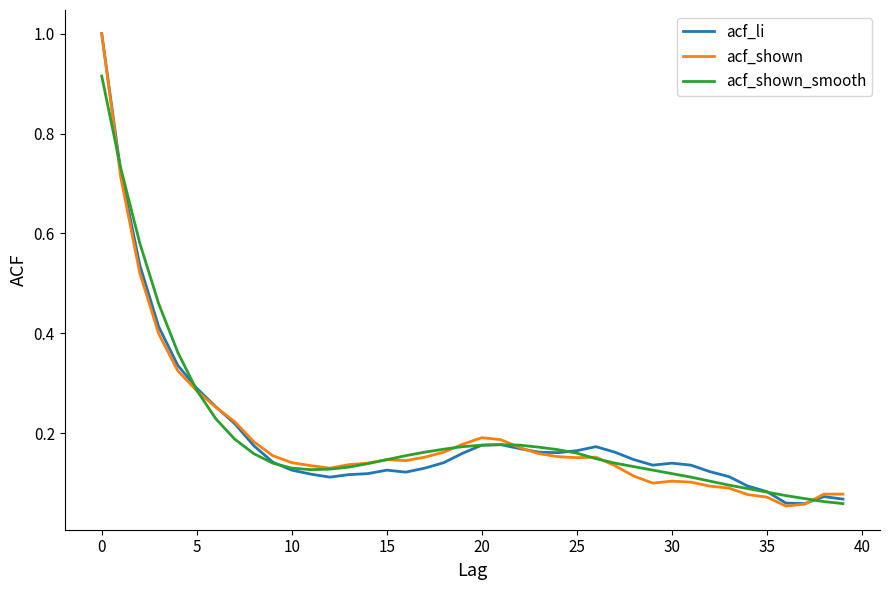

What is the highest value of the acf_li series?

1.0